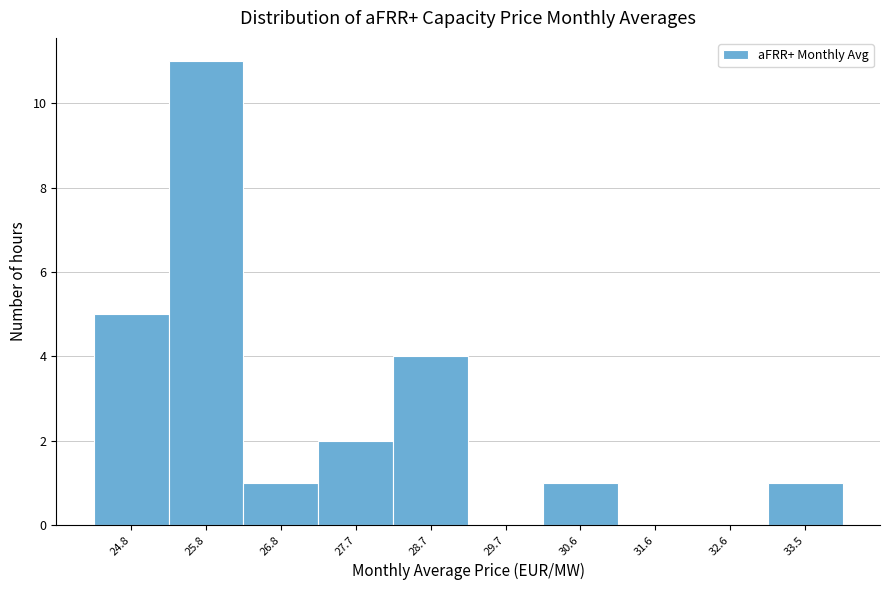

Reading left to right, extract all data points from this chart.

24.8=5	25.8=11	26.8=1	27.7=2	28.7=4	29.7=0	30.6=1	31.6=0	32.6=0	33.5=1